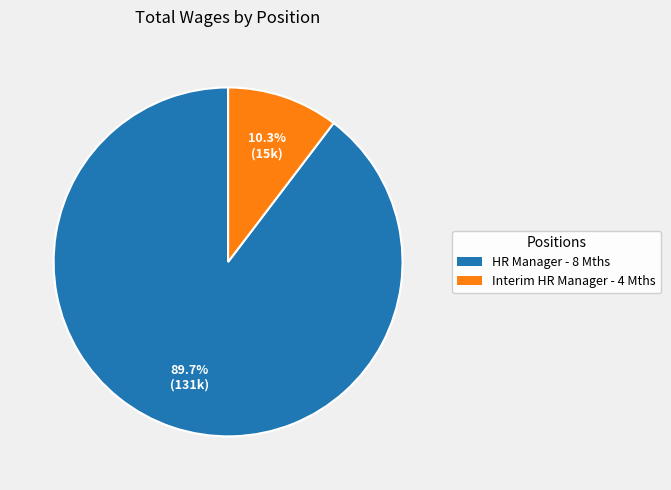

Does any single category account for the majority?

Yes